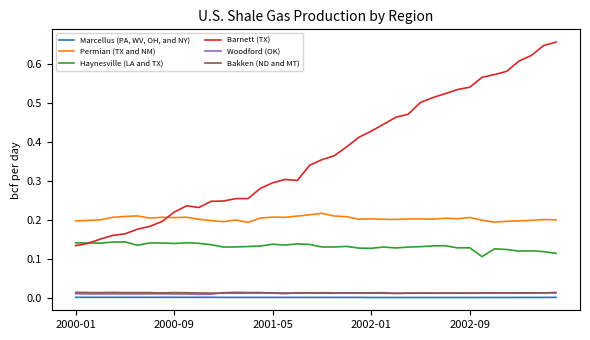

Which series has the largest total across all categories?

Barnett (TX)